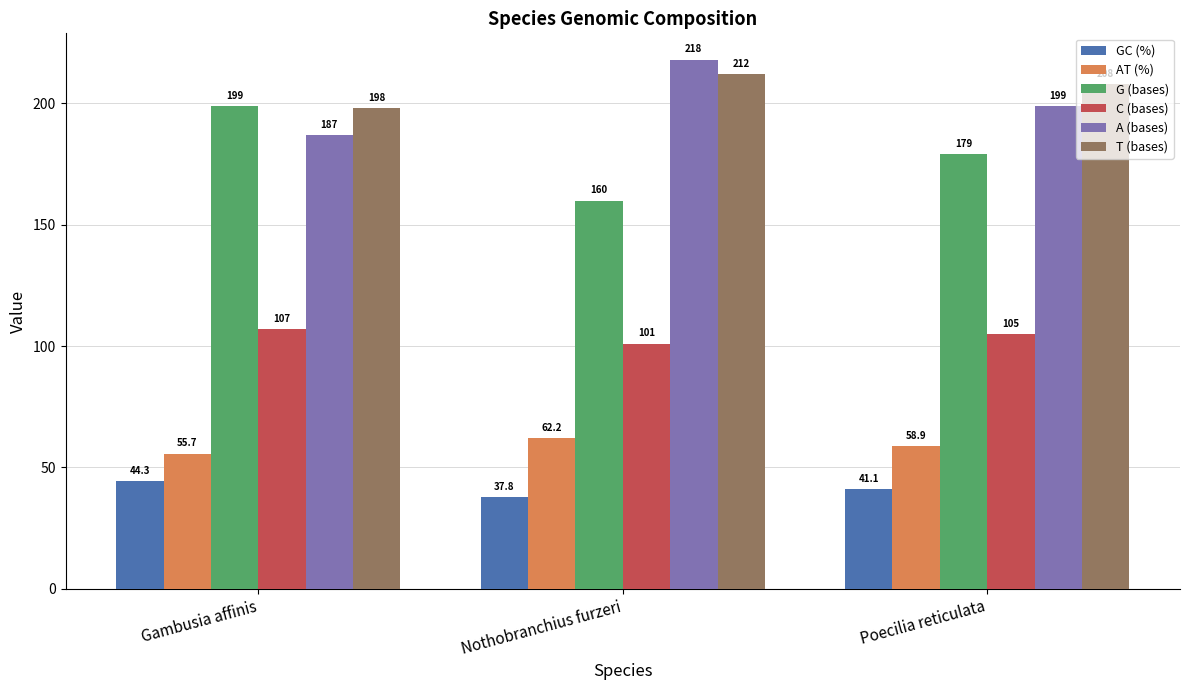

Rank the categories by GC (%) value from lowest to highest.

Nothobranchius furzeri, Poecilia reticulata, Gambusia affinis